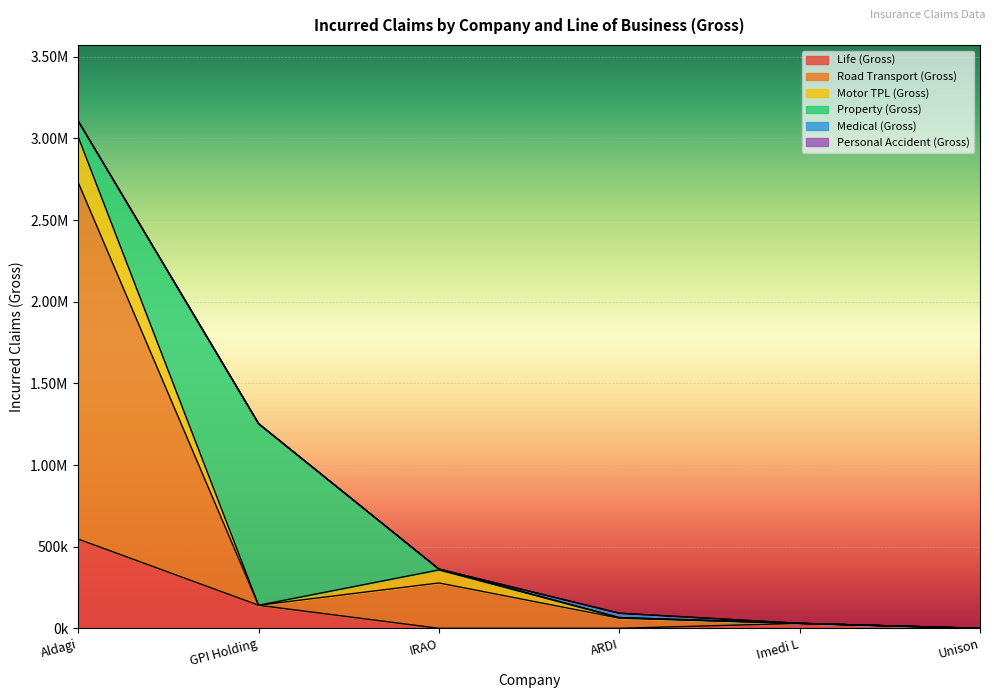

What is the difference between the second highest and second lowest values in the Road Transport (Gross) series?

278049.0